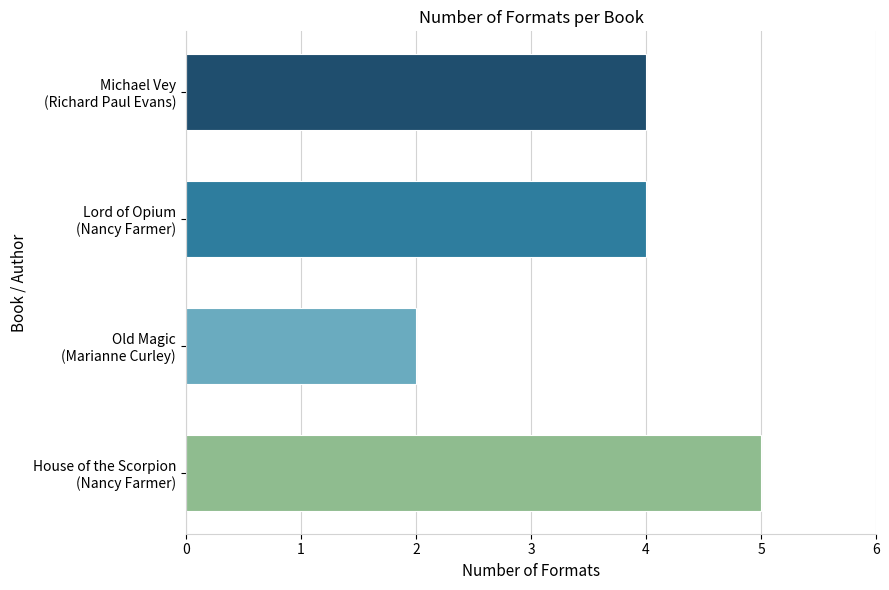

What is the greatest value displayed?

5